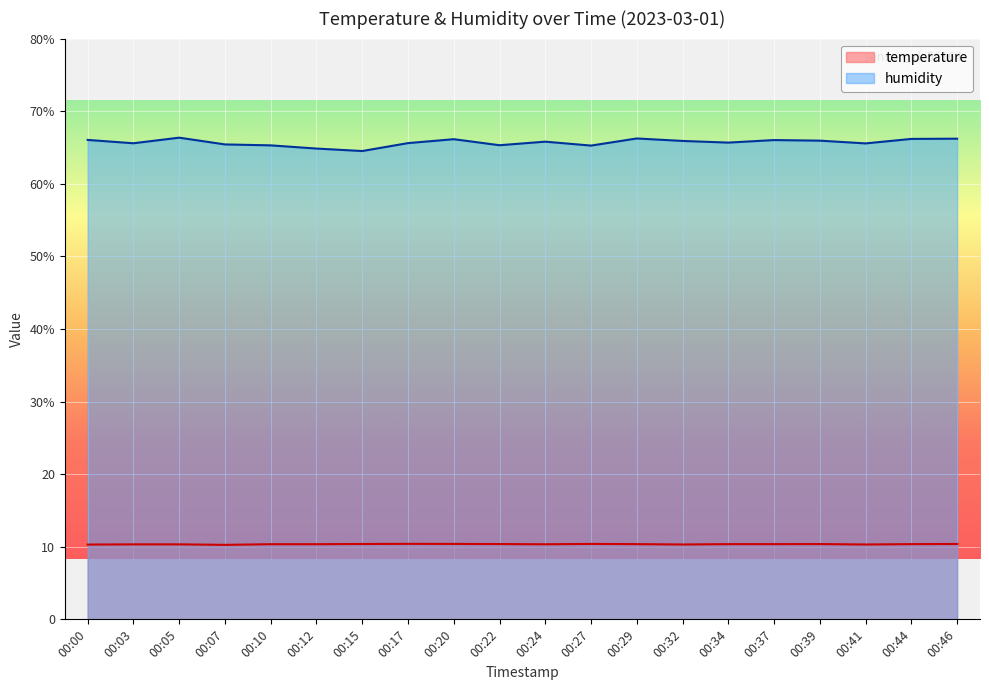

Which series has the widest spread of values?

humidity